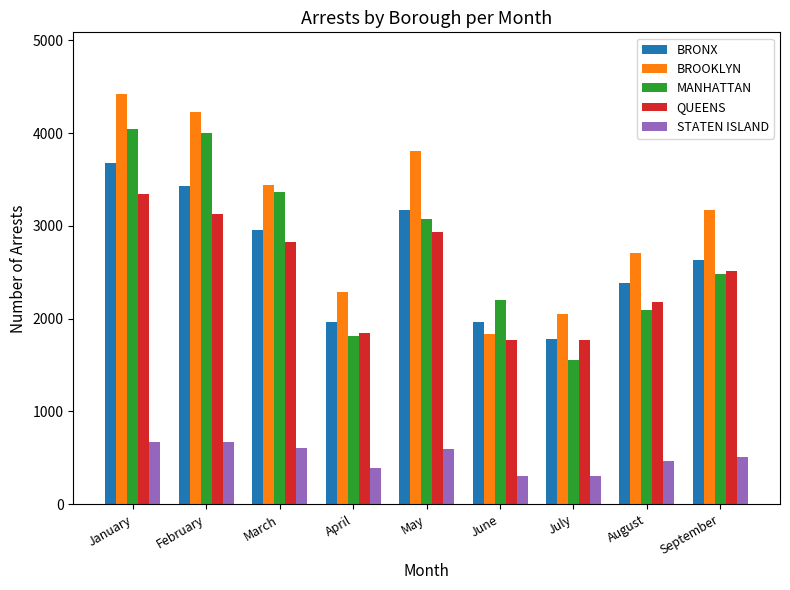

What is the spread (max minus min) of values at February?

3558